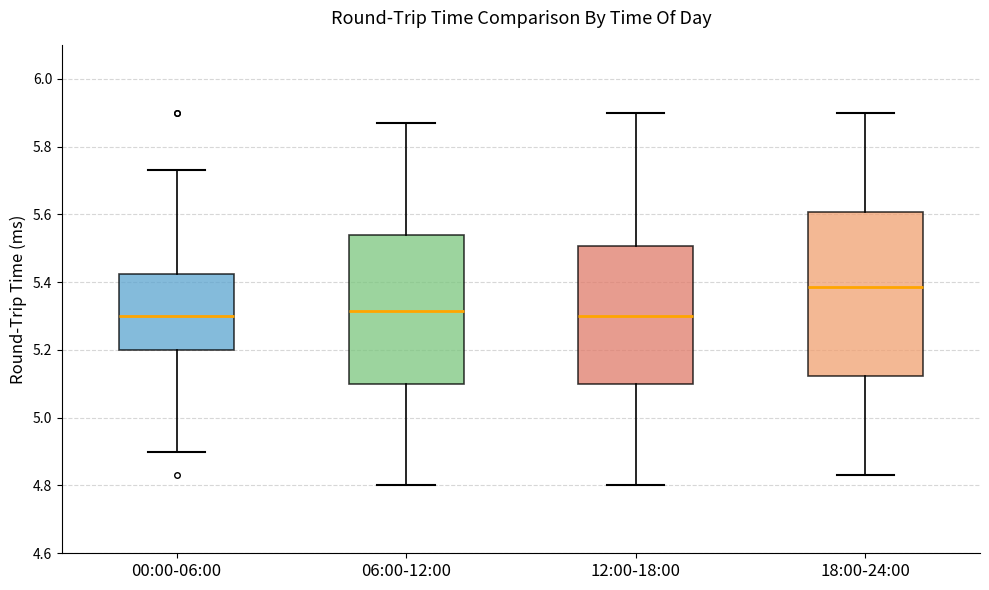

Reading left to right, read every box against the y-axis: the position of its median line, the range the box covers, and the ends of its whiskers. The values are not printed on the chart, so give them approximately, as read against the axis.

00:00-06:00: median 5.30, box 5.20 to 5.42, whiskers 4.90 to 5.74
06:00-12:00: median 5.32, box 5.10 to 5.54, whiskers 4.80 to 5.88
12:00-18:00: median 5.30, box 5.10 to 5.50, whiskers 4.80 to 5.90
18:00-24:00: median 5.38, box 5.12 to 5.60, whiskers 4.84 to 5.90